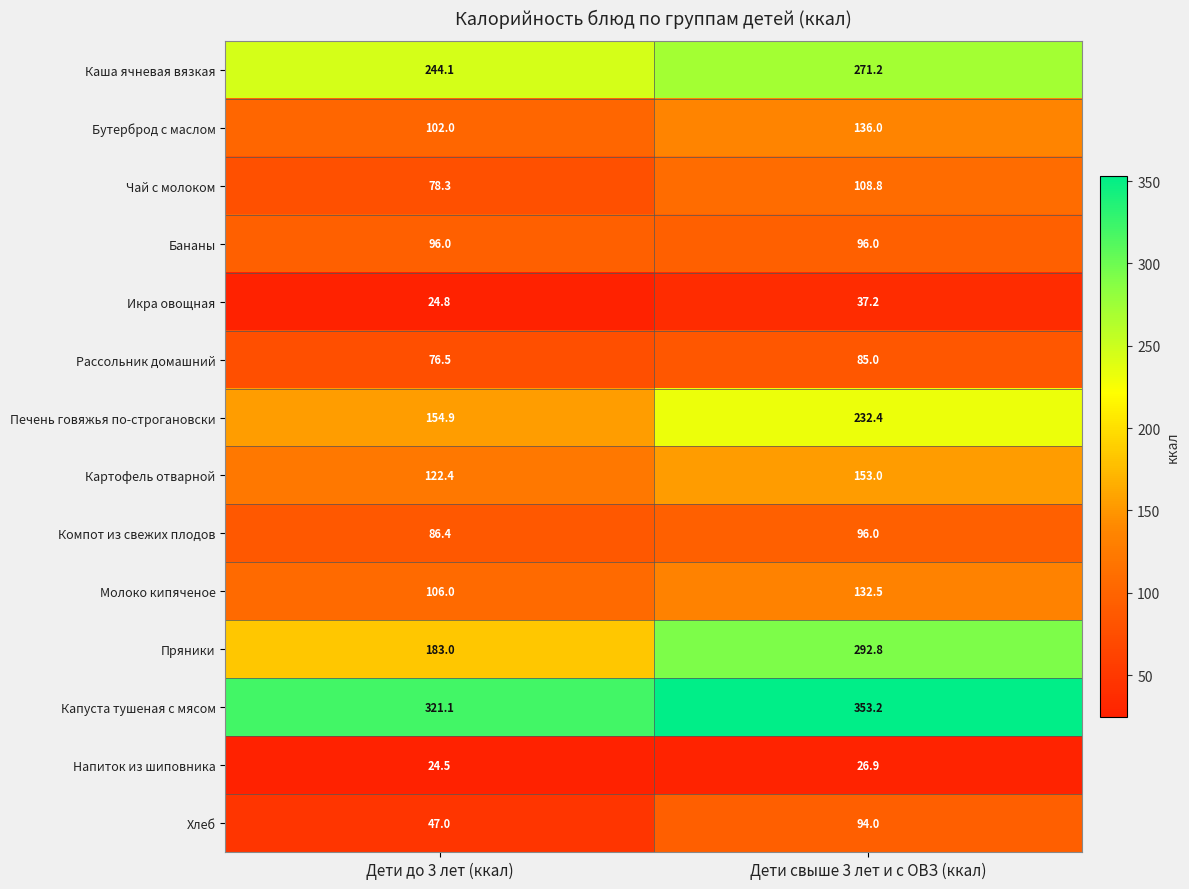

The value of Бананы at Дети свыше 3 лет и с ОВЗ (ккал) is 137.2. True or false?

False